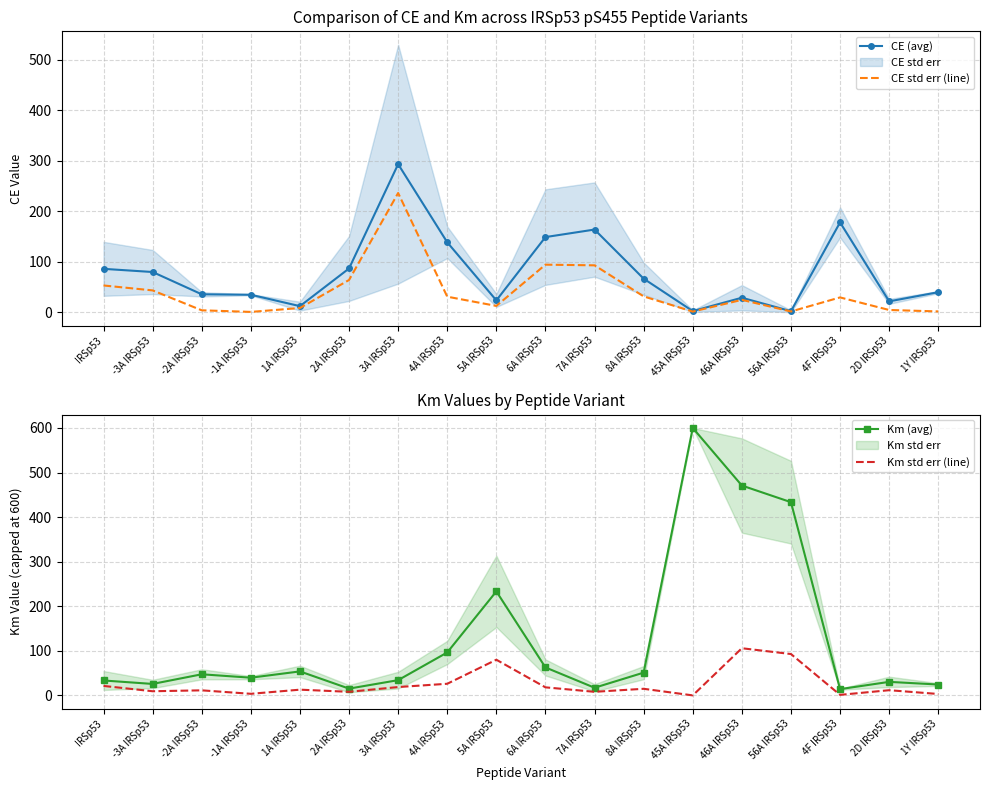

Between IRSp53 and 3A IRSp53, which series saw the biggest shift?

CE (avg)